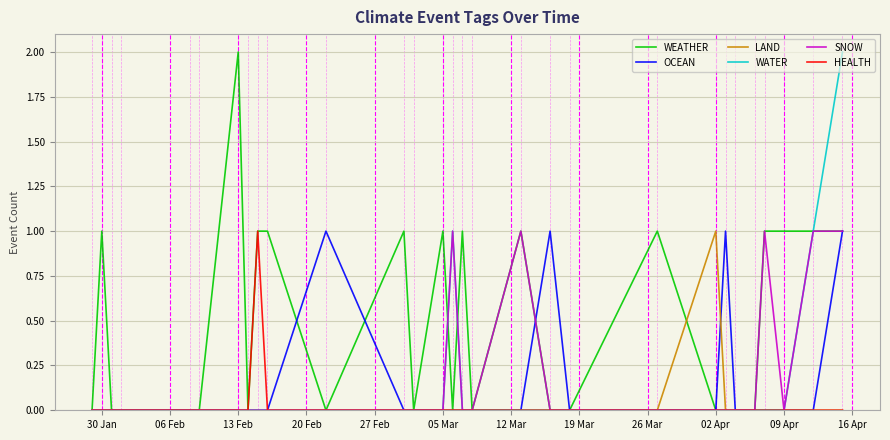

Which series has the largest total across all categories?

WEATHER